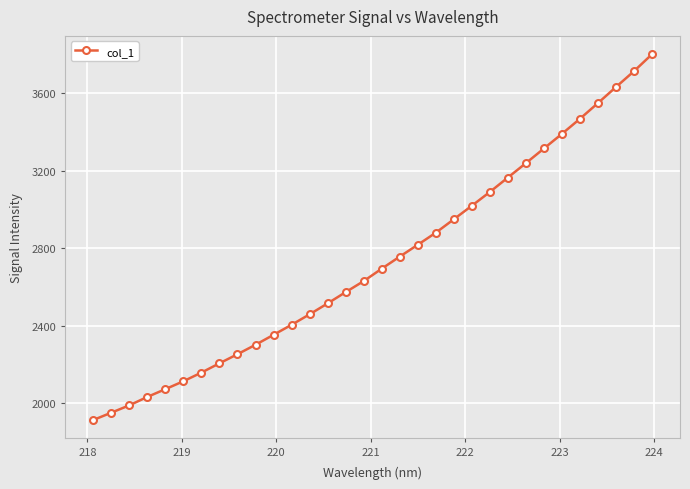

What is the difference between the maximum and minimum values?

1891.8